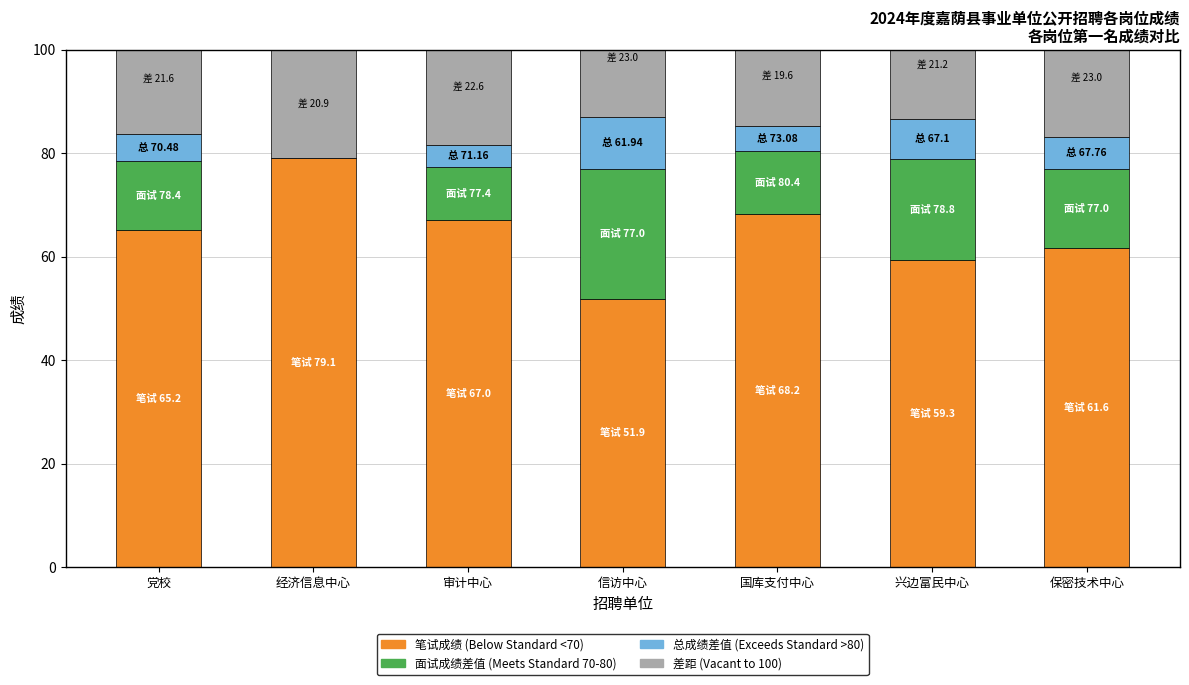

The 笔试成绩 (Below Standard) series shows 51.9 at 信访中心. True or false?

True